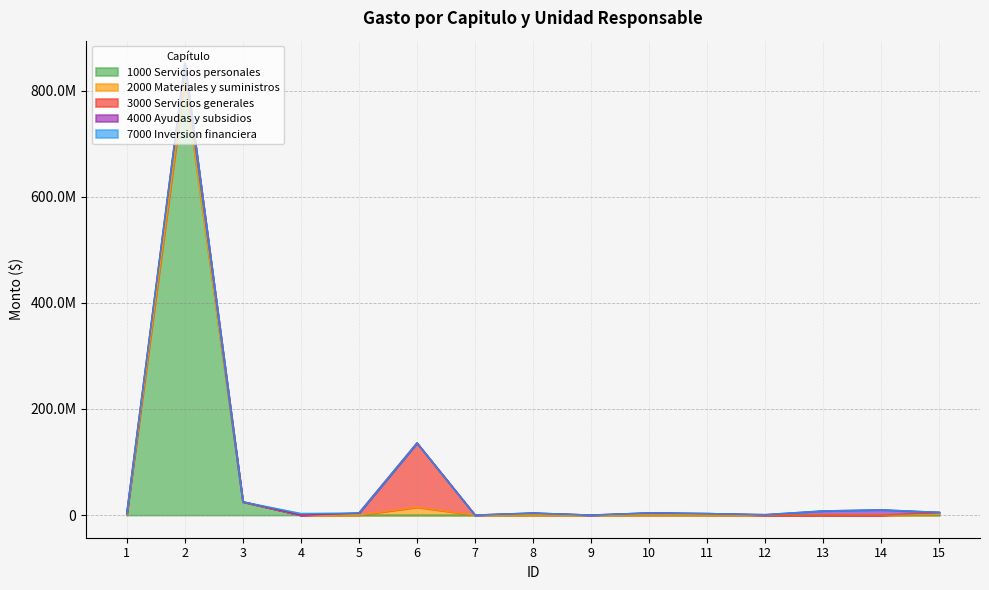

The 2000 Materiales y suministros series shows 156000 at 8. True or false?

True